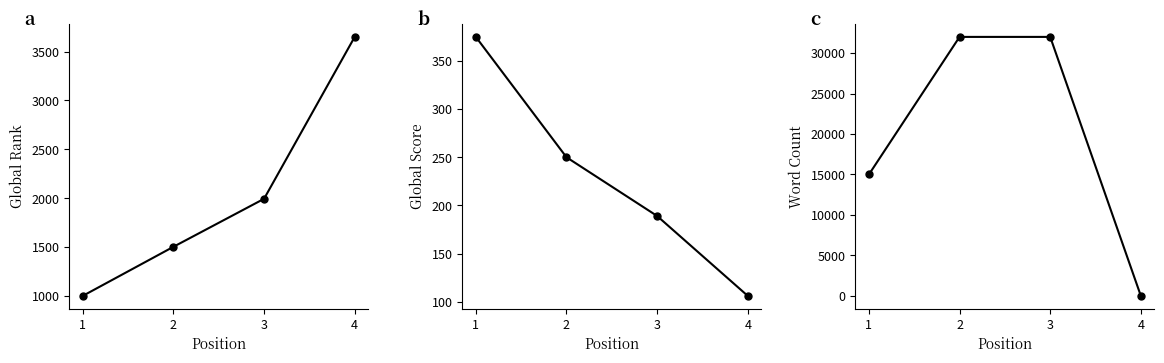

What are all the series names shown in the legend?

Global Rank, Global Score, Word Count